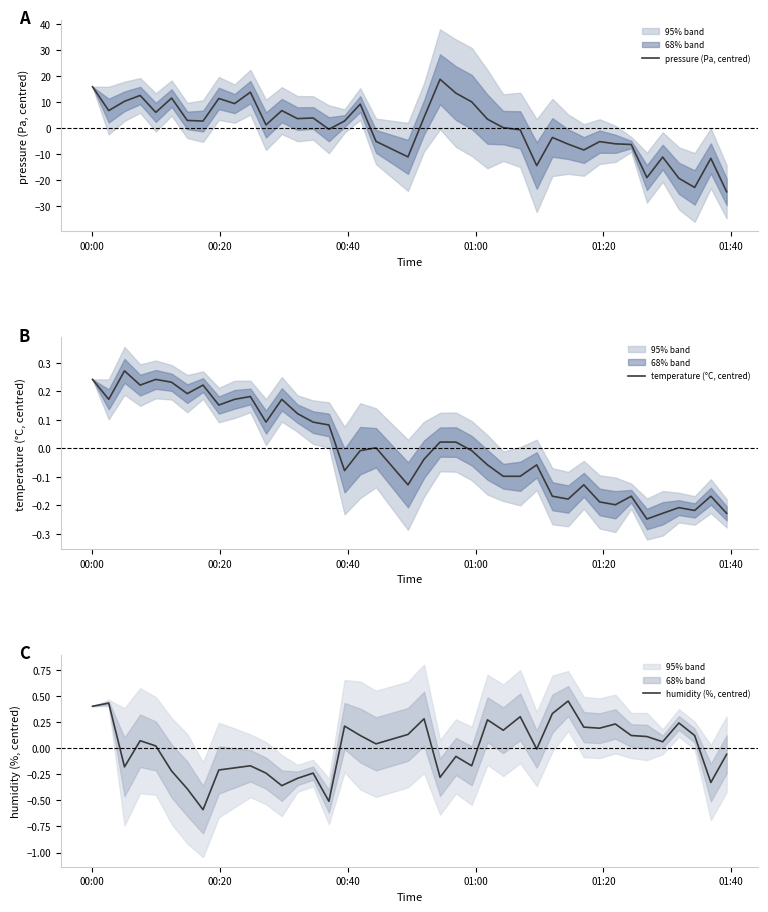

What are all the series names shown in the legend?

pressure (Pa, centred), temperature (°C, centred), humidity (%, centred)